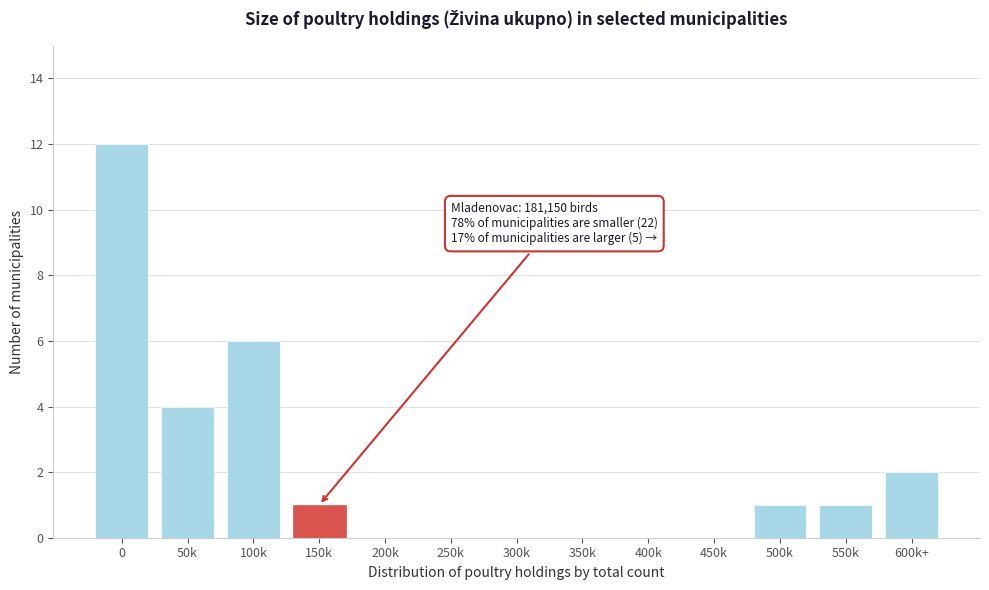

Reading left to right, list all the values displayed in this chart.

0=12	50k=4	100k=6	150k=1	200k=0	250k=0	300k=0	350k=0	400k=0	450k=0	500k=1	550k=1	600k+=2